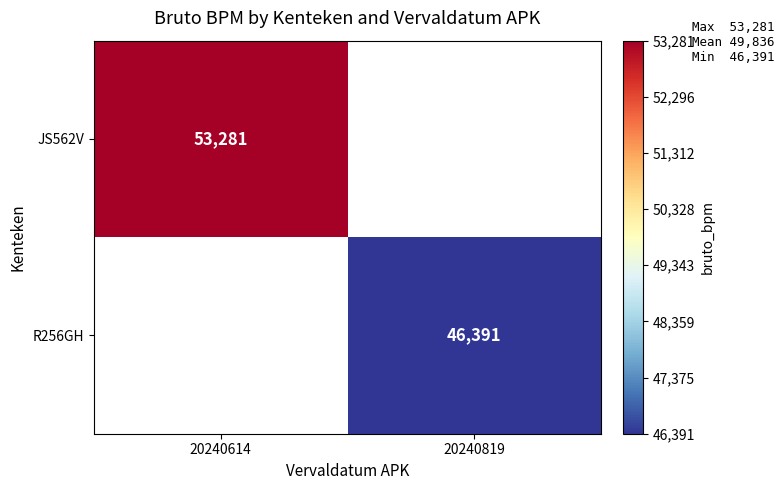

The value of JS562V at 20240614 is 53281. True or false?

True